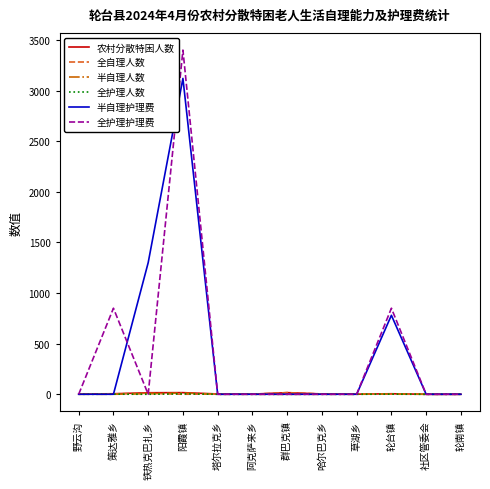

Which series has the widest spread of values?

全护理护理费